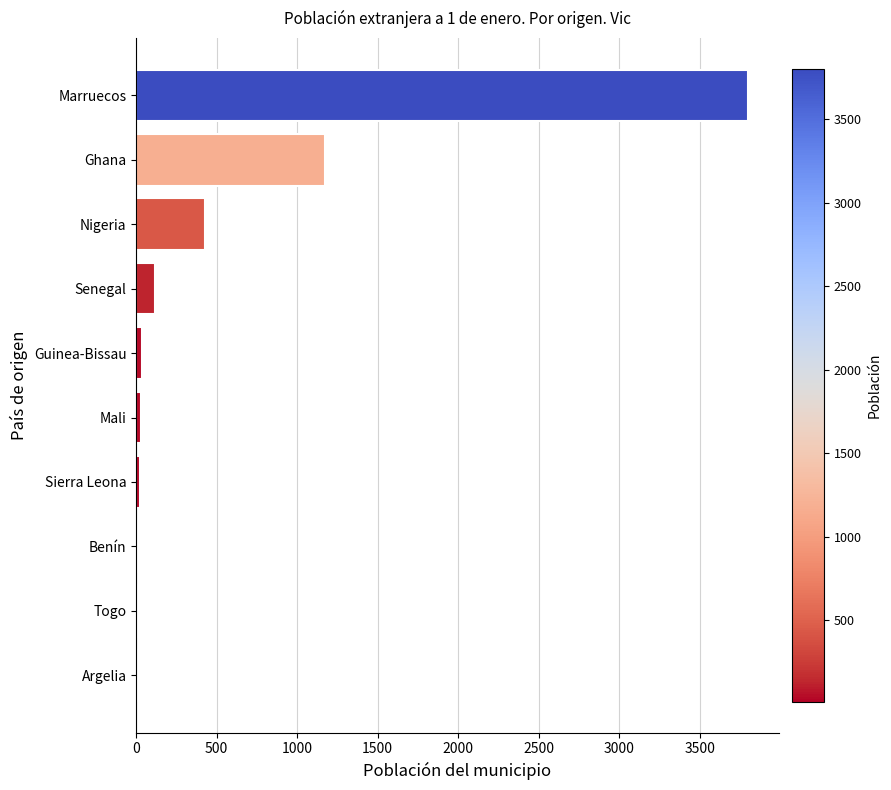

Which has a higher value, Ghana or Senegal?

Ghana